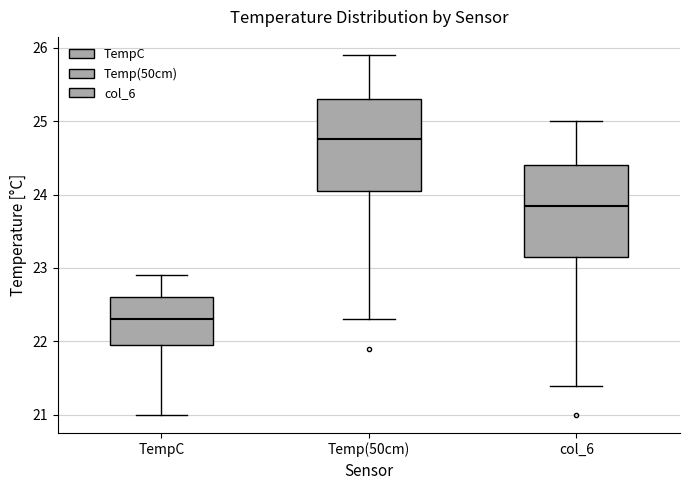

Where does the lower whisker of the box for Temp(50cm) end on the y-axis? The values are not printed on the chart, so give them approximately, as read against the axis.

22.3